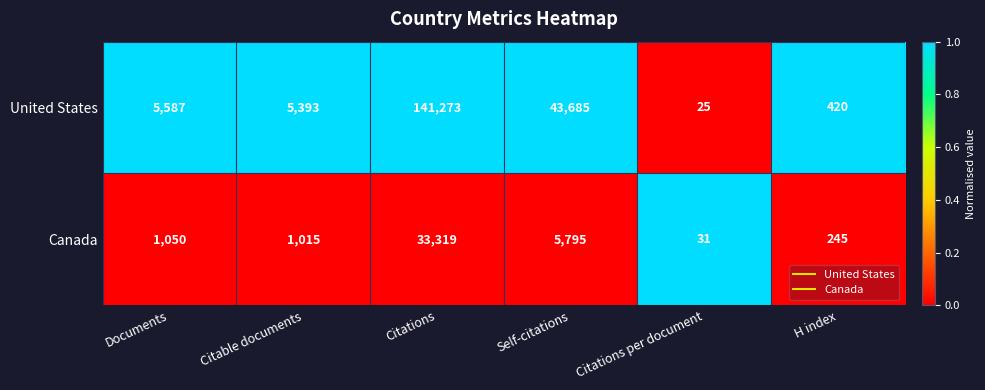

What is the difference between the Canada values at Citations and Self-citations?

27524